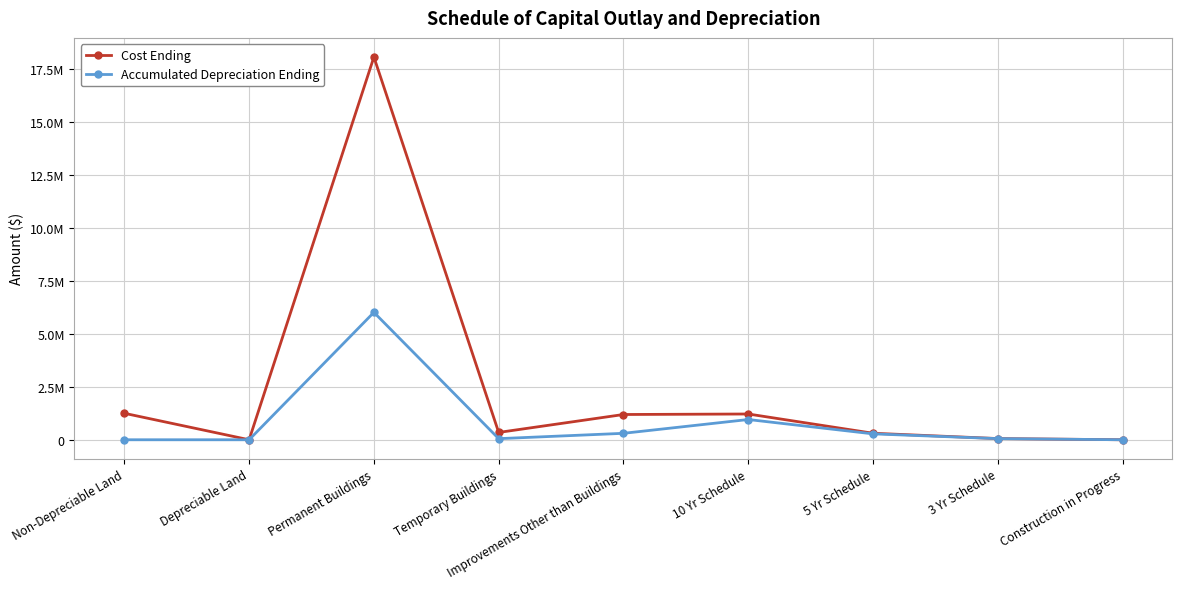

At which label does Cost Ending reach its minimum?

Depreciable Land